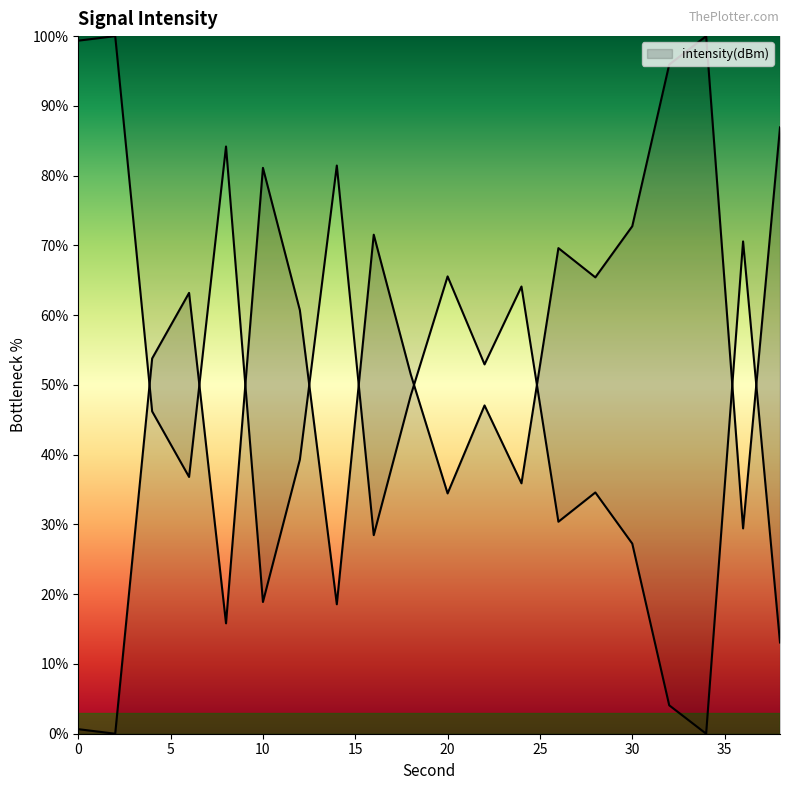

What is the difference between the maximum and second lowest values?

99.3